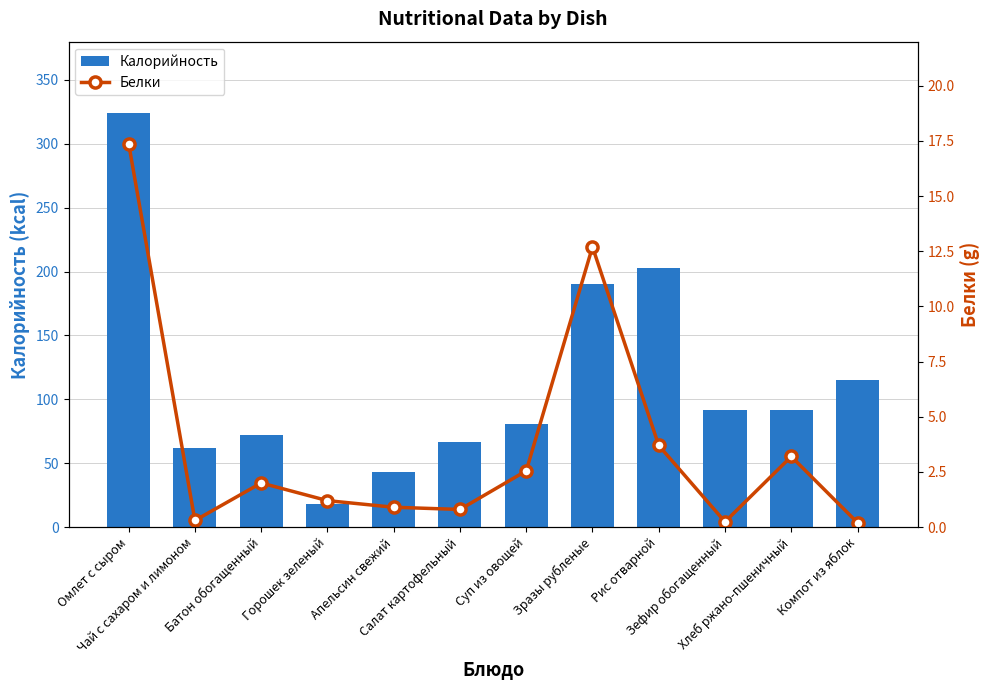

Where does the Белки series first go above 2?

Омлет с сыром